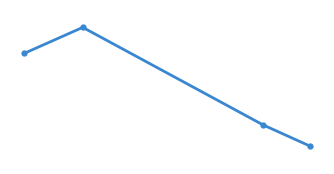

List the labels in order of value, largest first.

2019-06, 2019-05, 2019-07, 2019-08